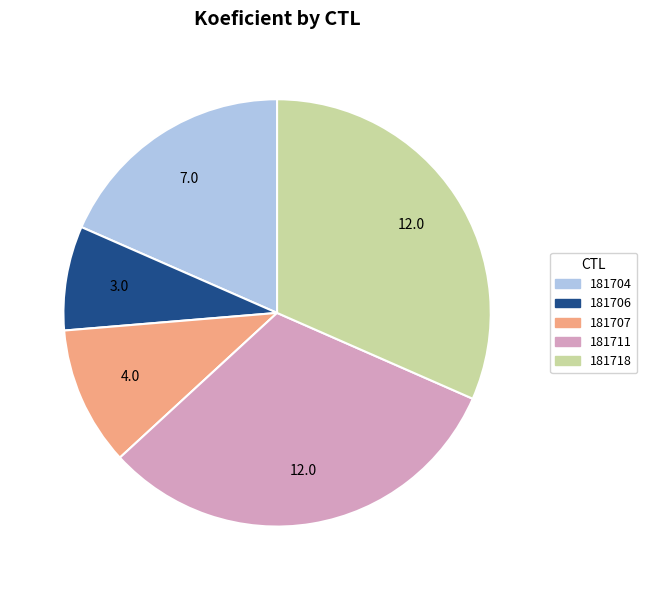

Is there any slice that represents more than half of the pie?

No